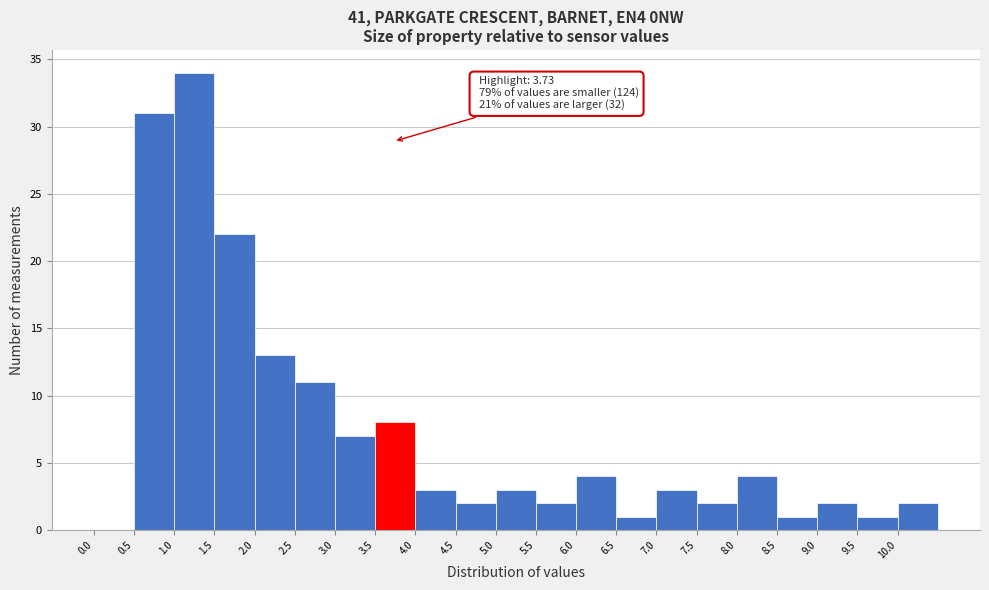

Which range on the x-axis has the tallest bar?

1.0 to 1.5